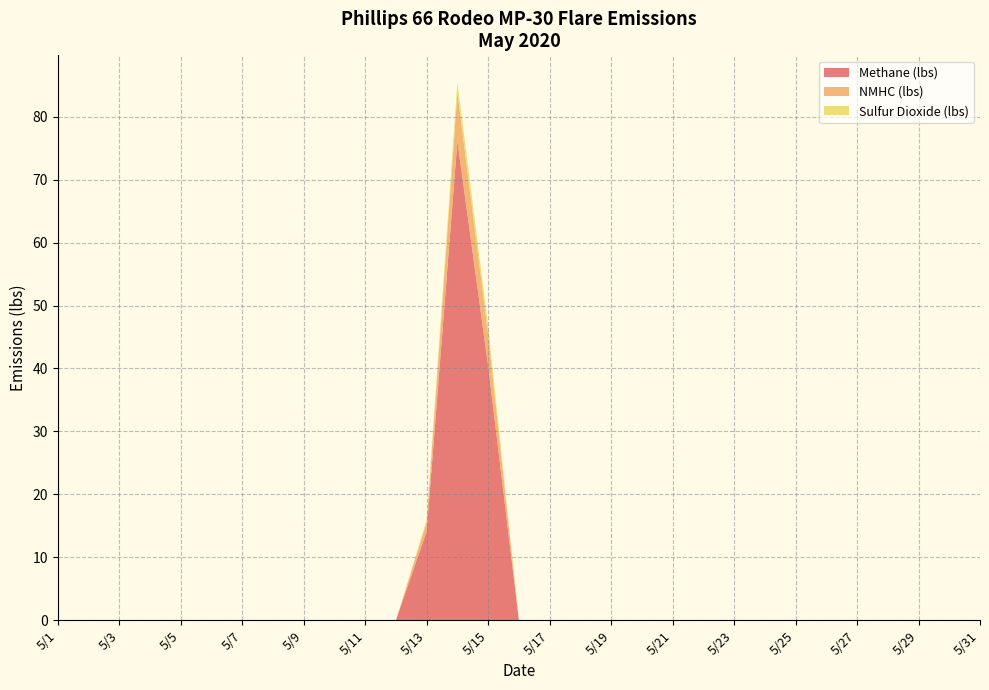

How many lines are shown in the chart?

3